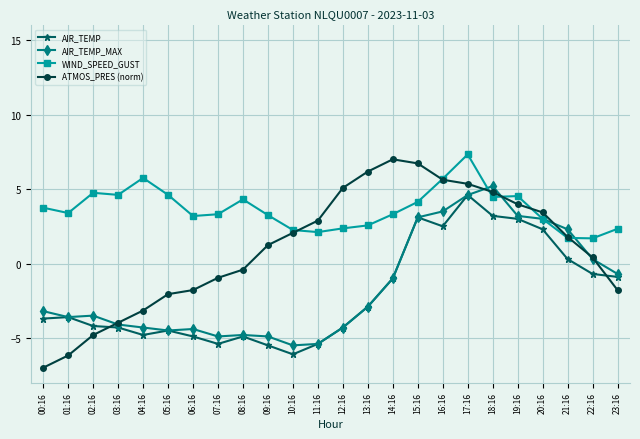

Which series ends up on top after the final intersection of WIND_SPEED_GUST and ATMOS_PRES (norm)?

WIND_SPEED_GUST